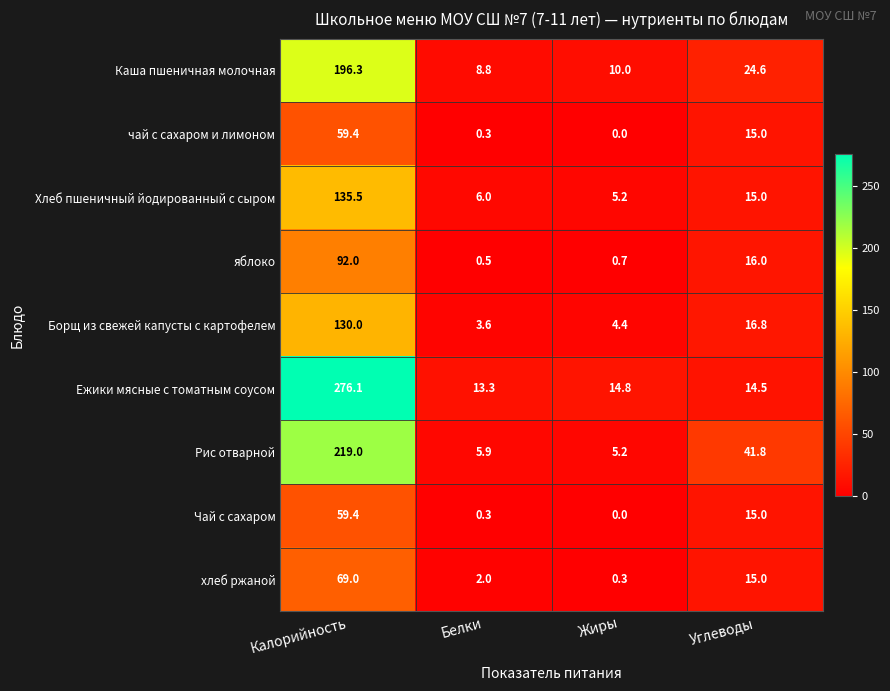

How many distinct data groups are displayed?

9